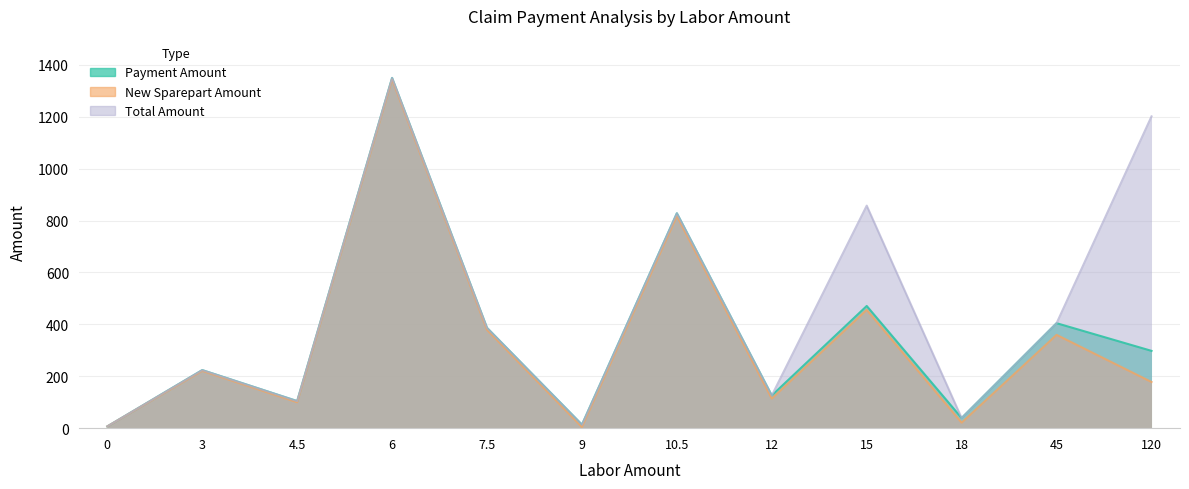

What is the total value across all series at 3?

668.0